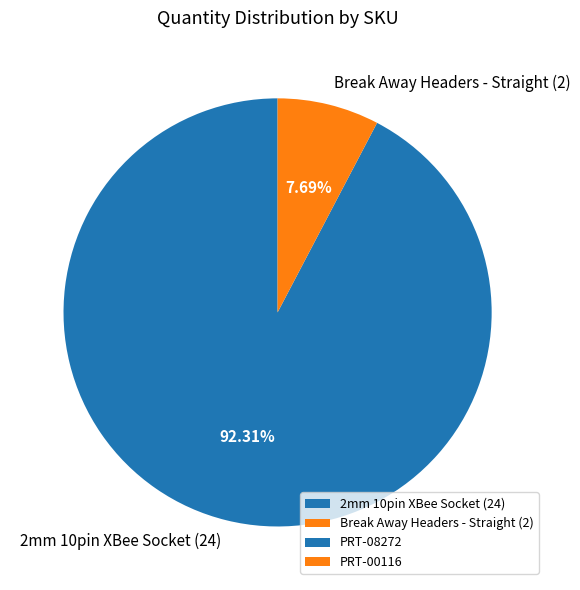

Which has a higher value, Break Away Headers - Straight (2) or 2mm 10pin XBee Socket (24)?

2mm 10pin XBee Socket (24)